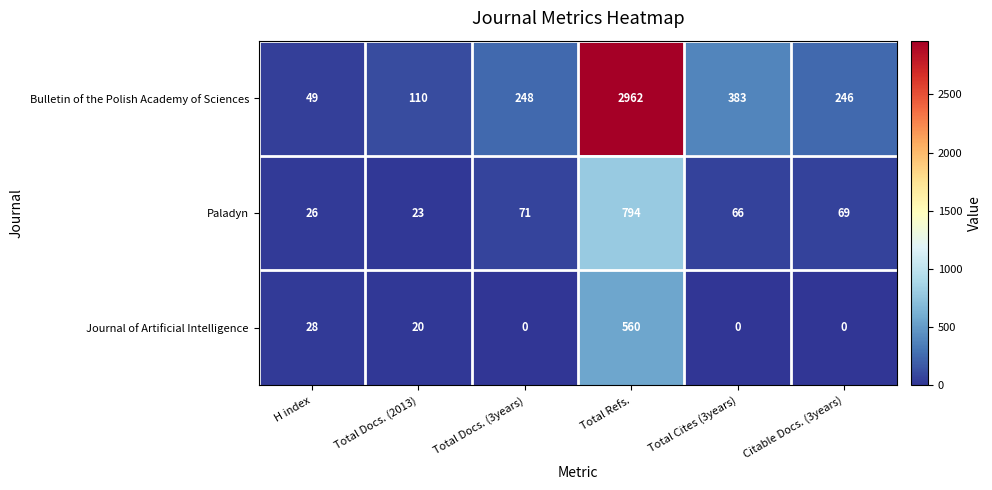

What is the sum of all Paladyn values?

1049